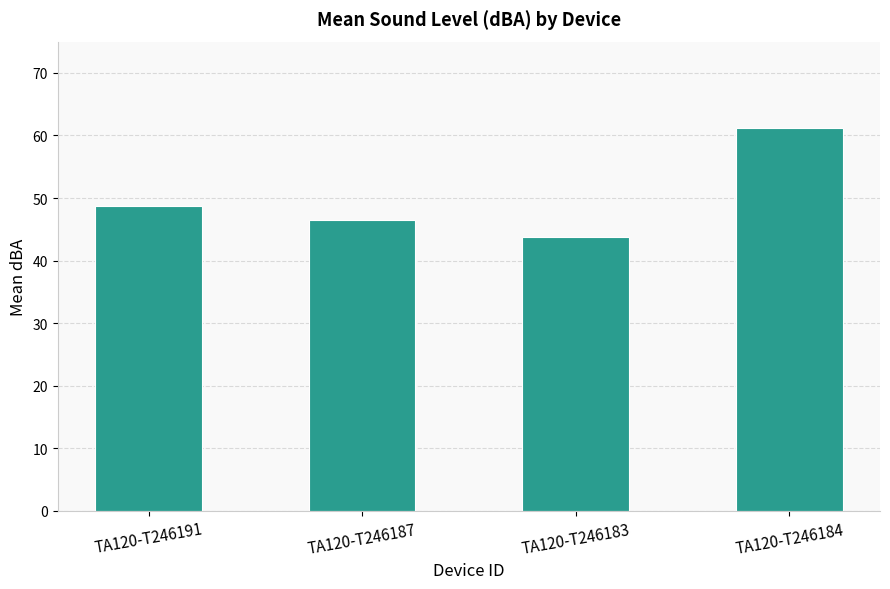

Count the number of values greater than 48.

2